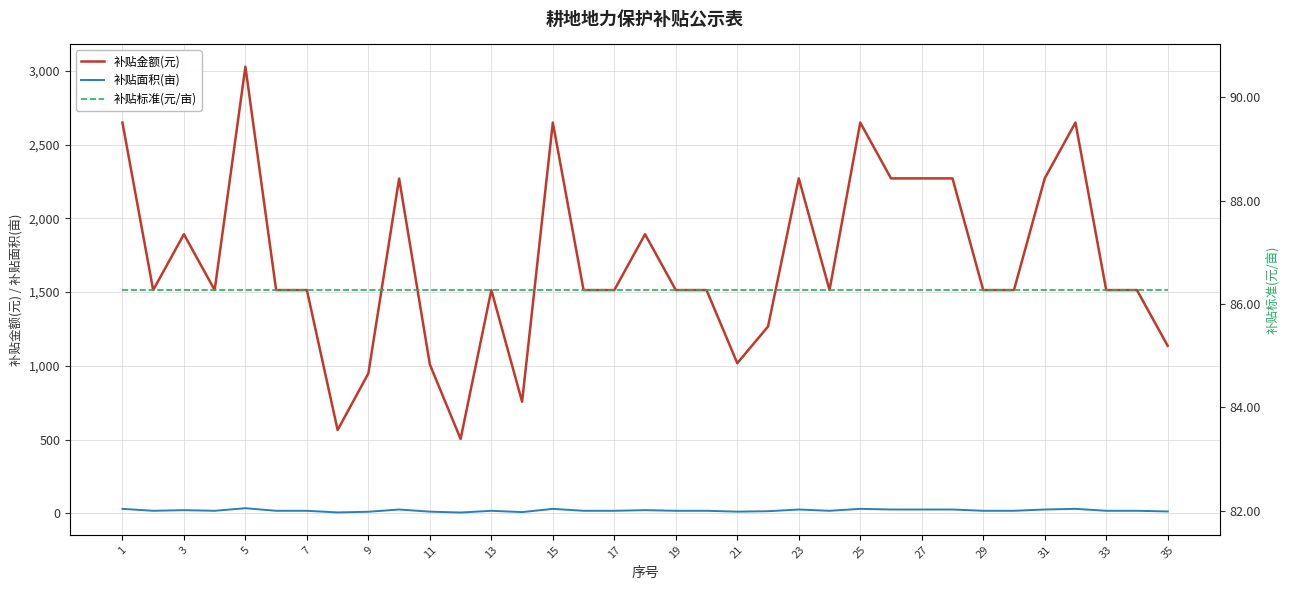

Rank the series by their maximum value, from lowest to highest.

补贴面积(亩), 补贴标准(元/亩), 补贴金额(元)